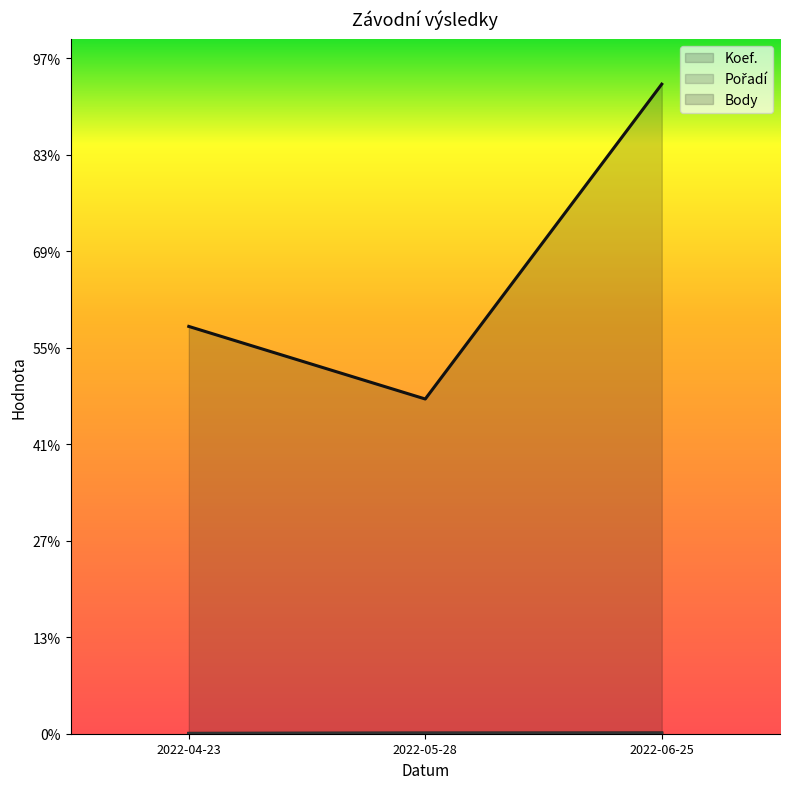

Which series changed the most between 2022-04-23 and 2022-05-28?

Body